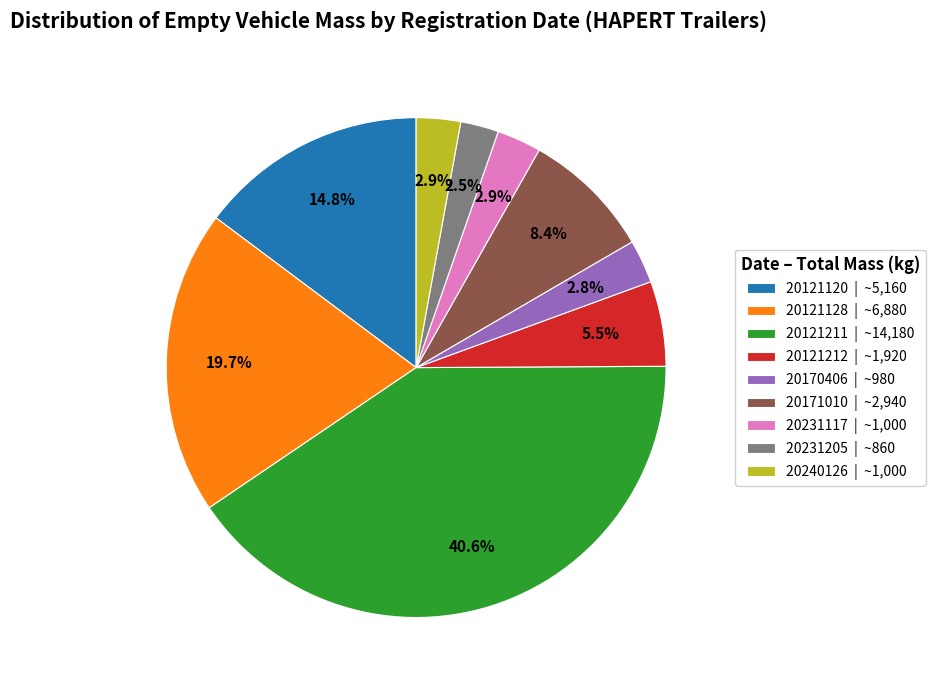

What is the ratio of the value at 20171010 | ~2,940 to the value at 20121212 | ~1,920?

1.5